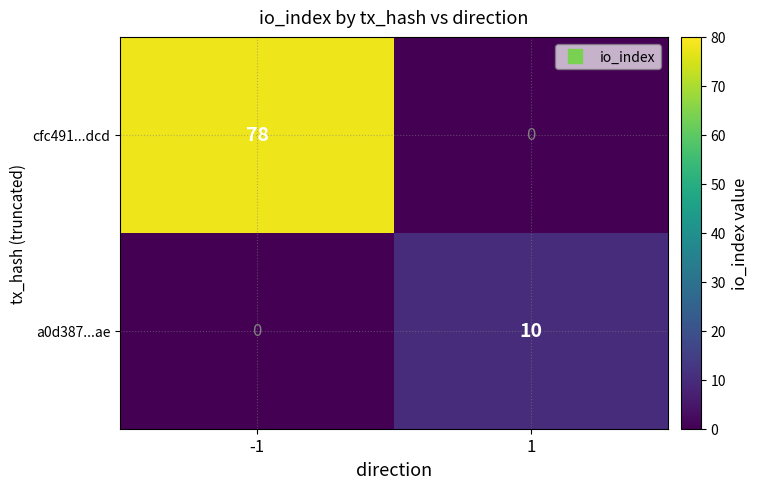

Which series has the widest spread of values?

cfc491...dcd